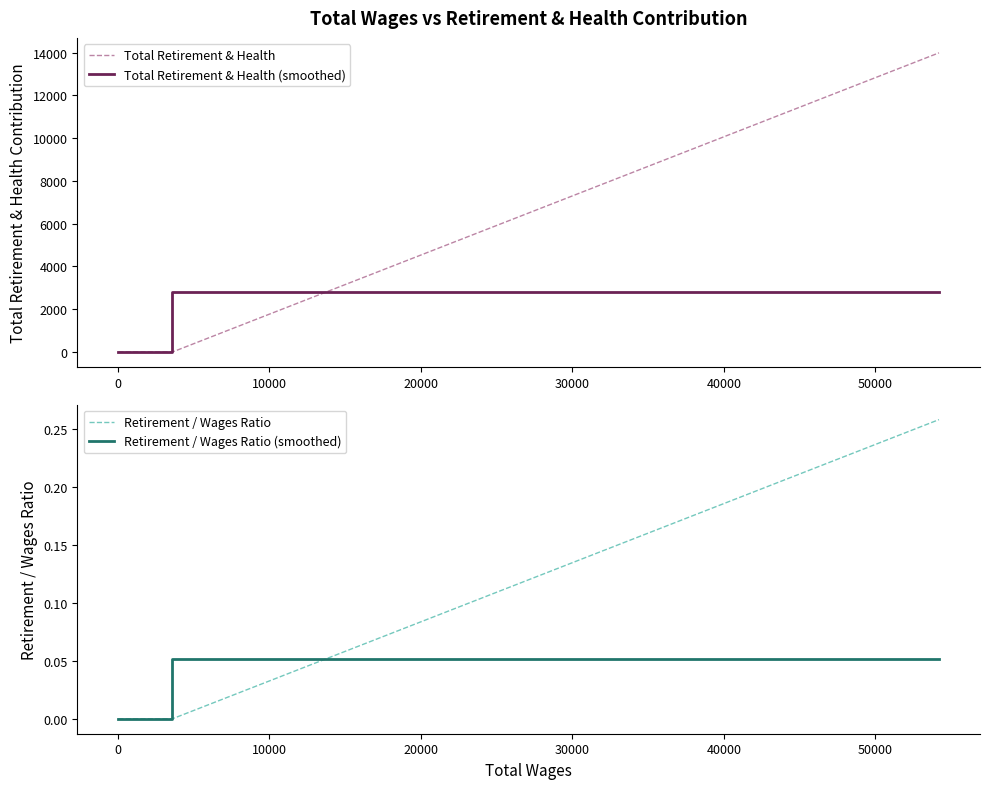

What are all the series names shown in the legend?

Total Retirement & Health, Total Retirement & Health (smoothed), Retirement / Wages Ratio, Retirement / Wages Ratio (smoothed)